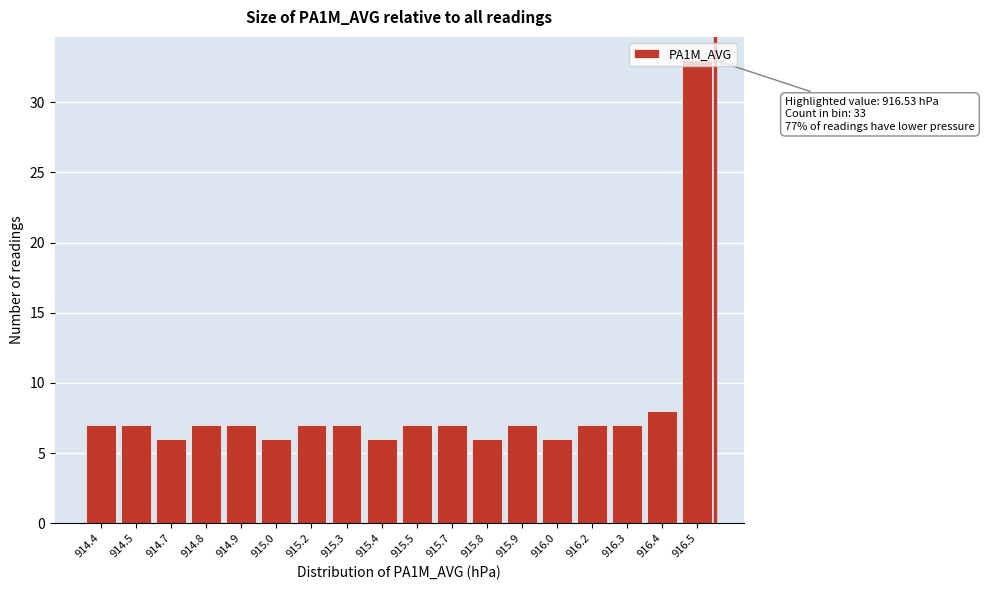

What is the greatest value displayed?

33